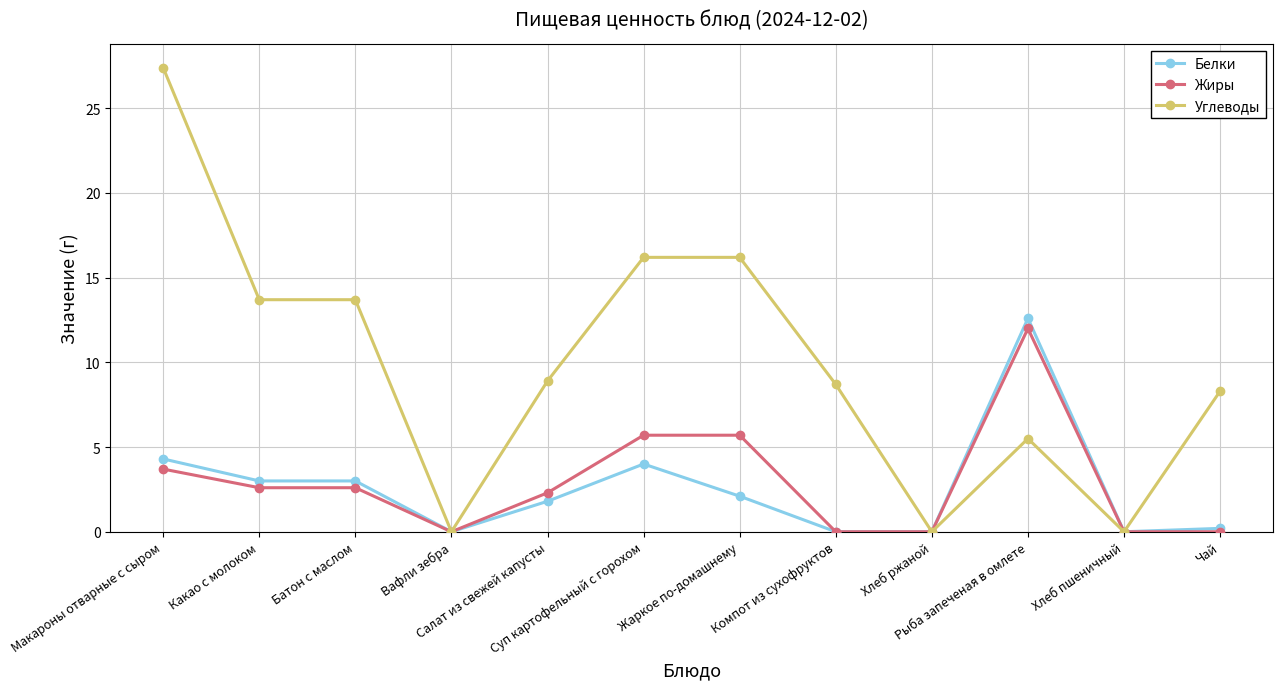

What is the greatest value displayed?

27.4